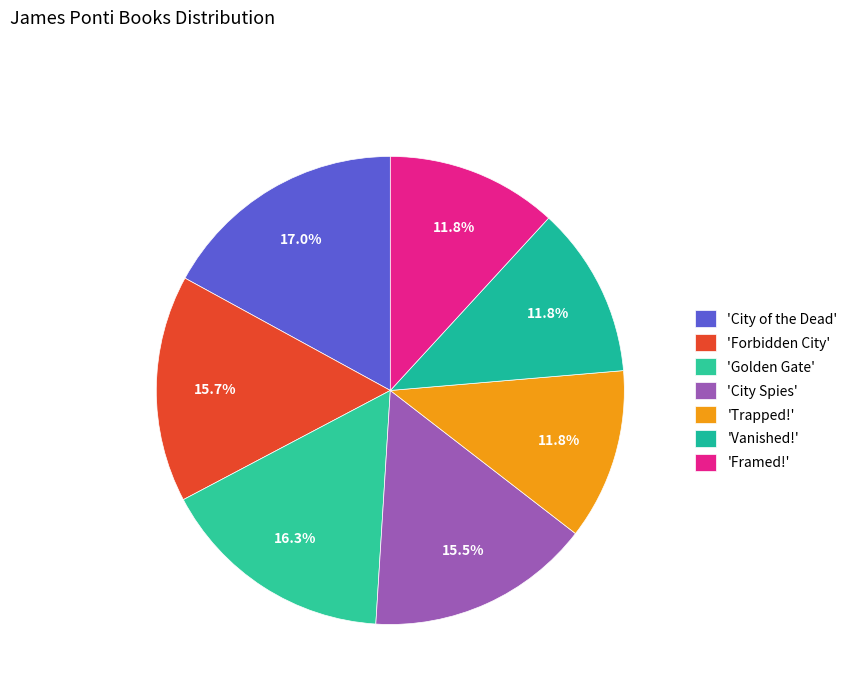

How many slices are in this pie chart?

7